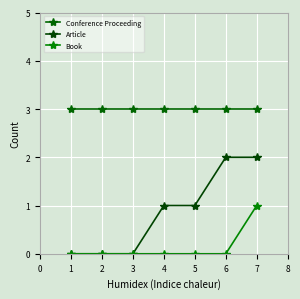

Reading left to right, extract all data points from this chart.

Conference Proceeding: 3	3	3	3	3	3	3
Article: 0	0	0	1	1	2	2
Book: 0	0	0	0	0	0	1